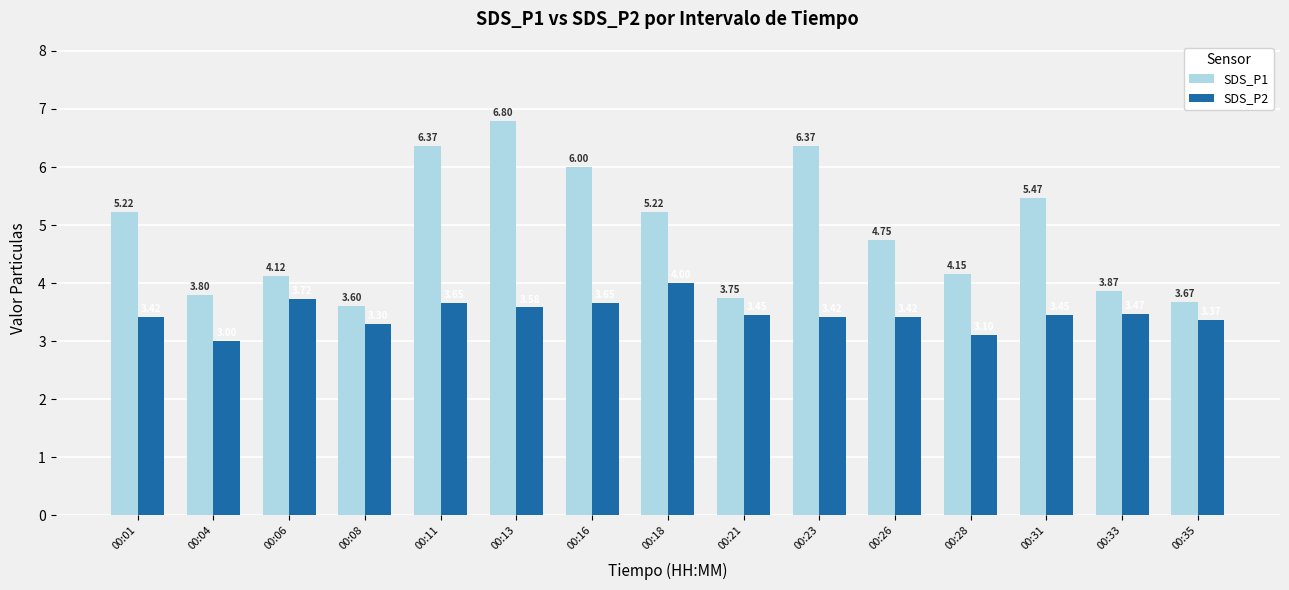

How many SDS_P1 values are between 3 and 6?

12